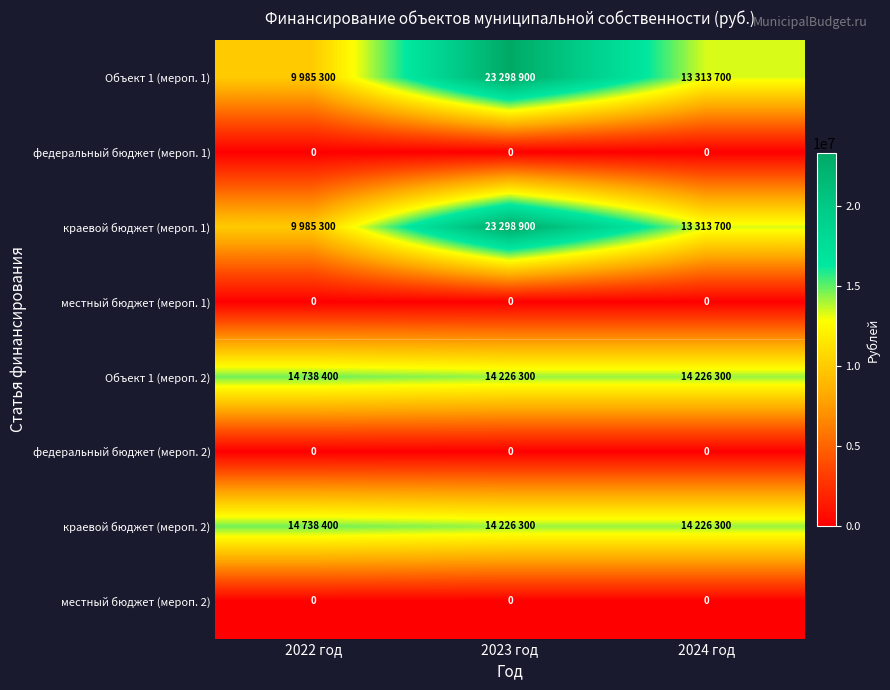

The value of федеральный бюджет (мероп. 1) at 2023 год is 0. True or false?

True